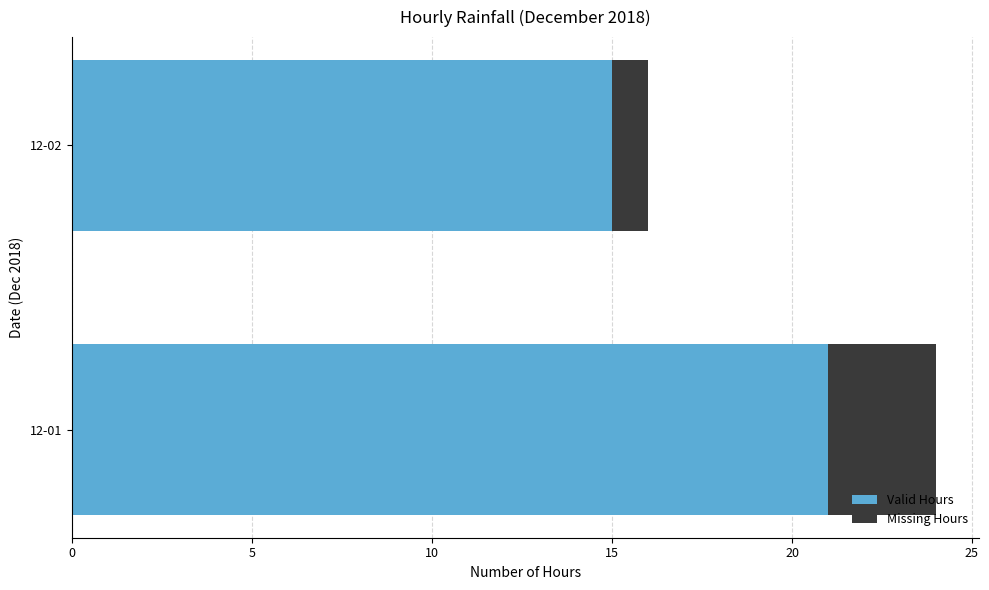

At which category is the sum across all series the highest?

12-01